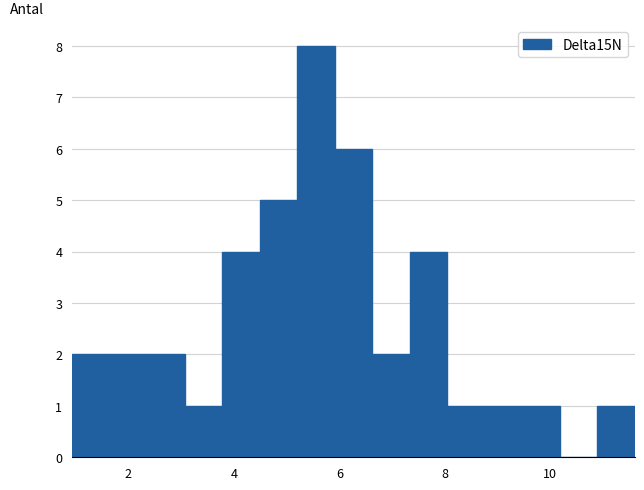

Read against the x-axis, roughly where is the centre of the tallest bar?

5.6